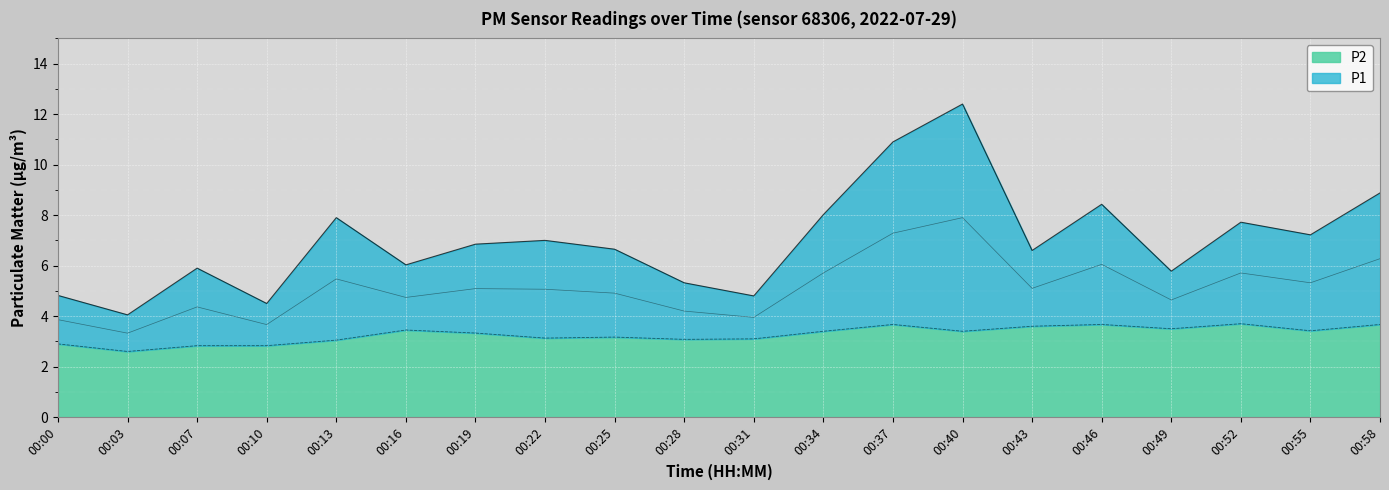

The value of P1 at 03:30 is 3.6. True or false?

False